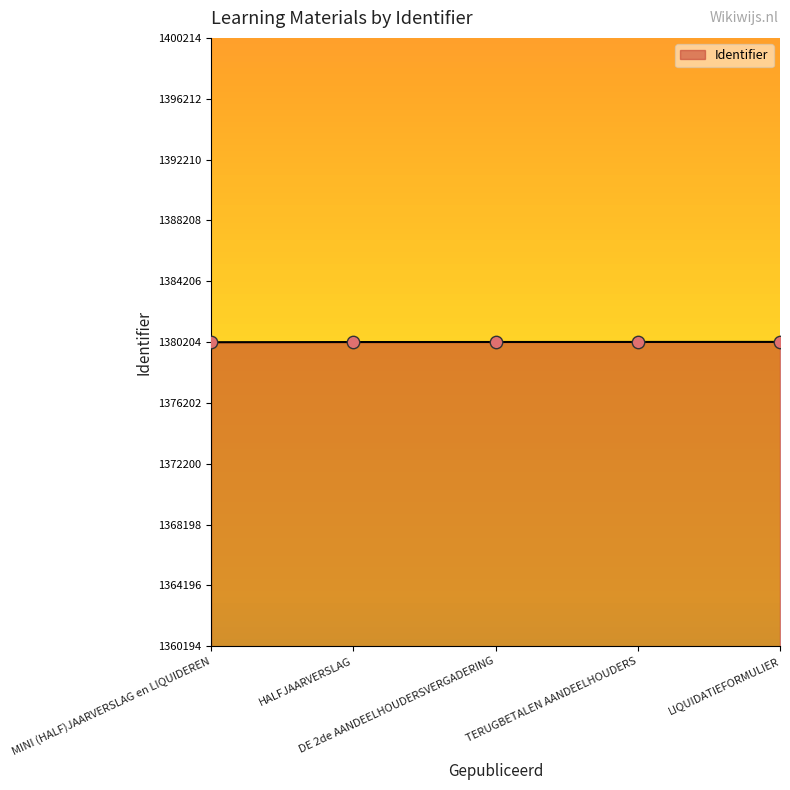

What is the sum of all values?

6901032